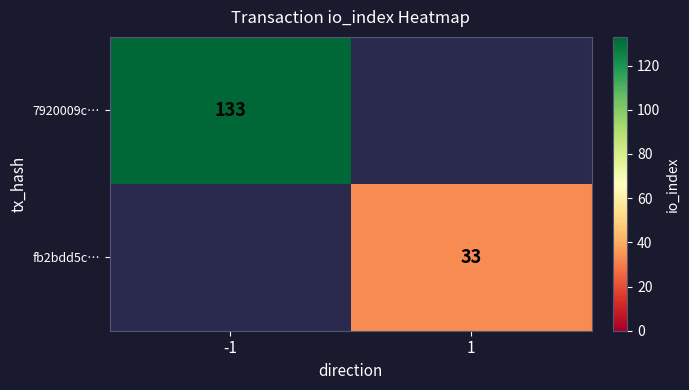

The value of 7920009c… at -1 is 180. True or false?

False